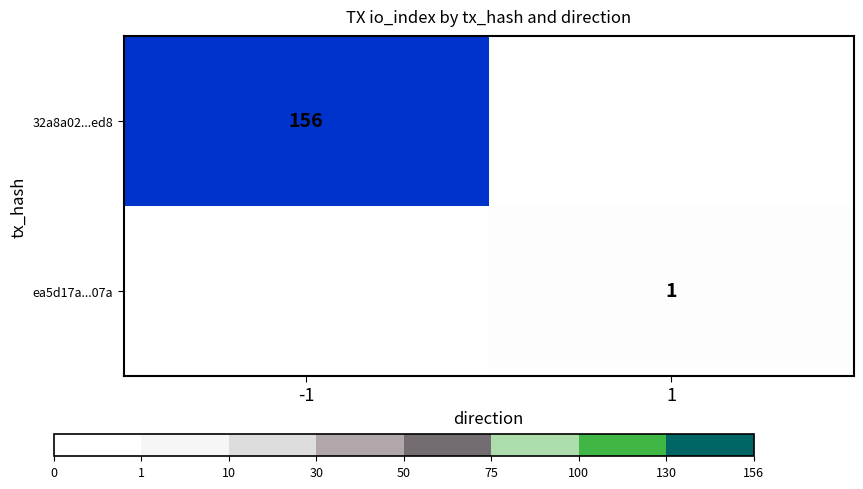

The value of 32a8a02...ed8 at -1 is 156. True or false?

True